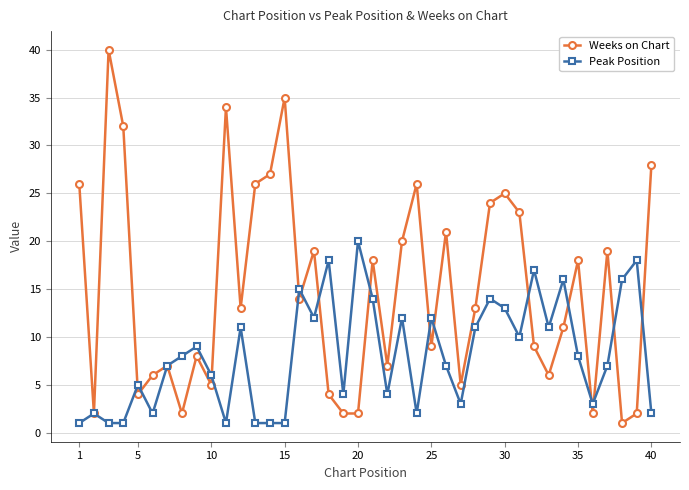

What is the maximum value for Peak Position?

20